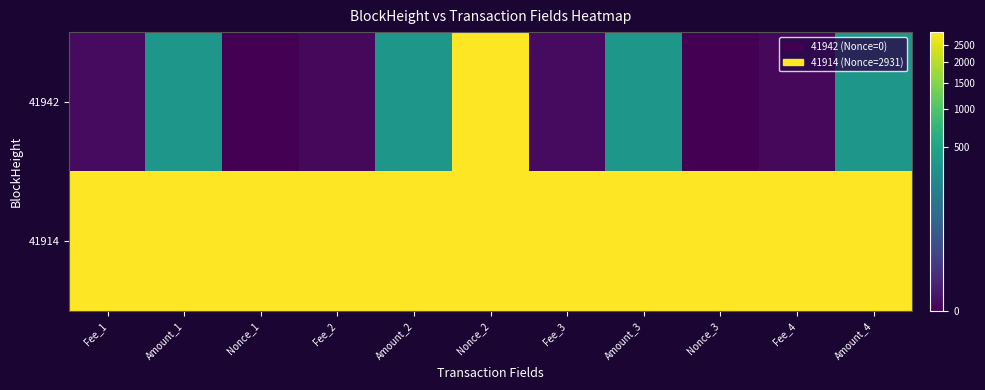

What is the difference between the highest and lowest values at Amount_3?

2577.7